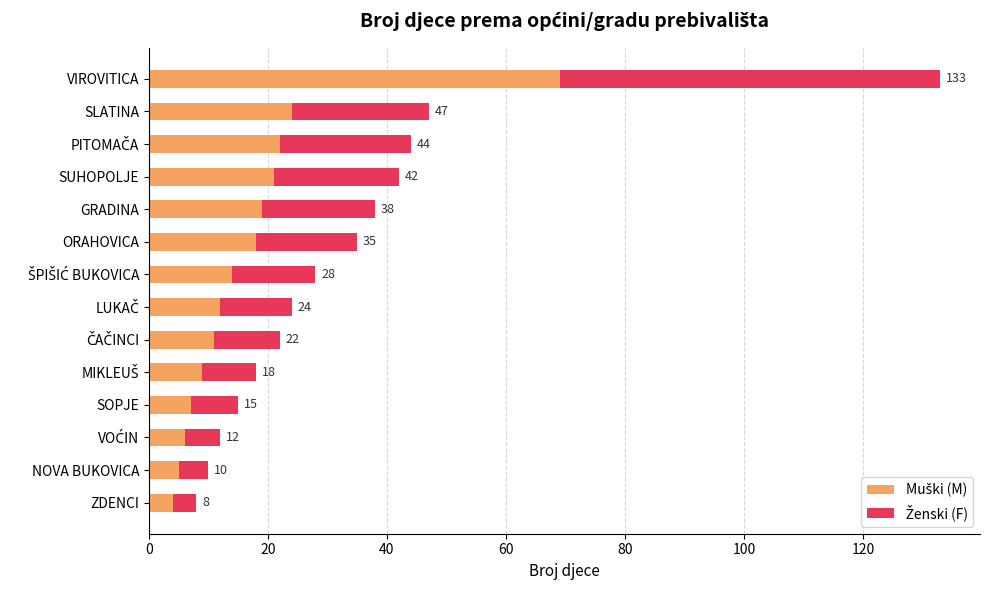

What are all the series names shown in the legend?

Muški (M), Ženski (F)